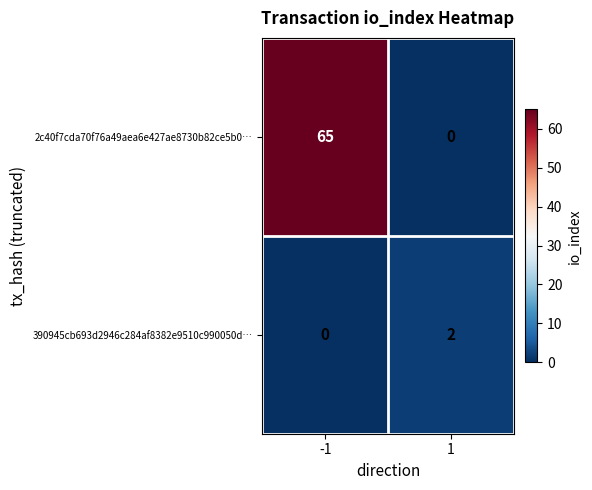

At which category is the sum across all series the highest?

-1